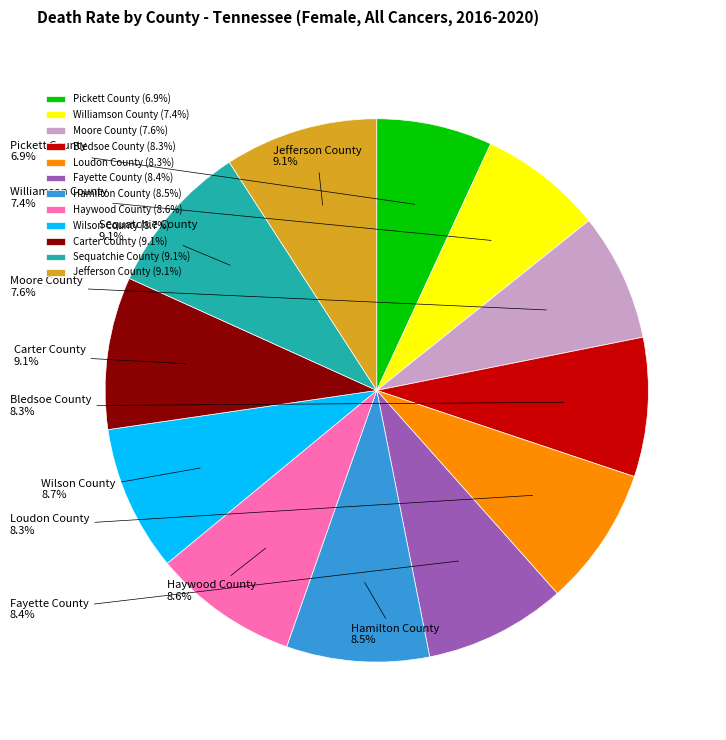

Is there a majority slice in this chart?

No